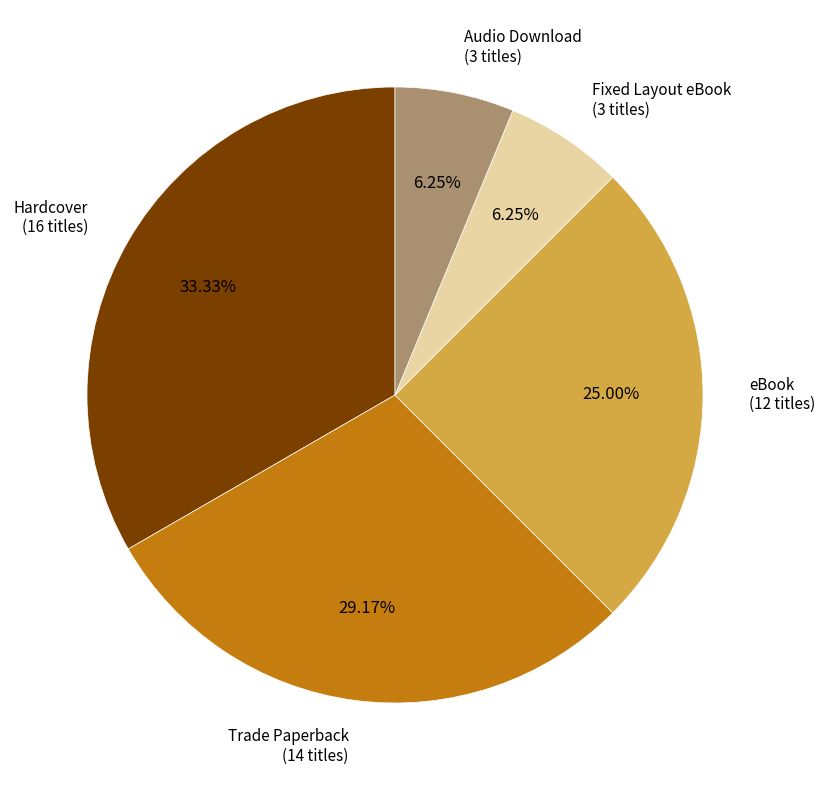

Is there any slice that represents more than half of the pie?

No